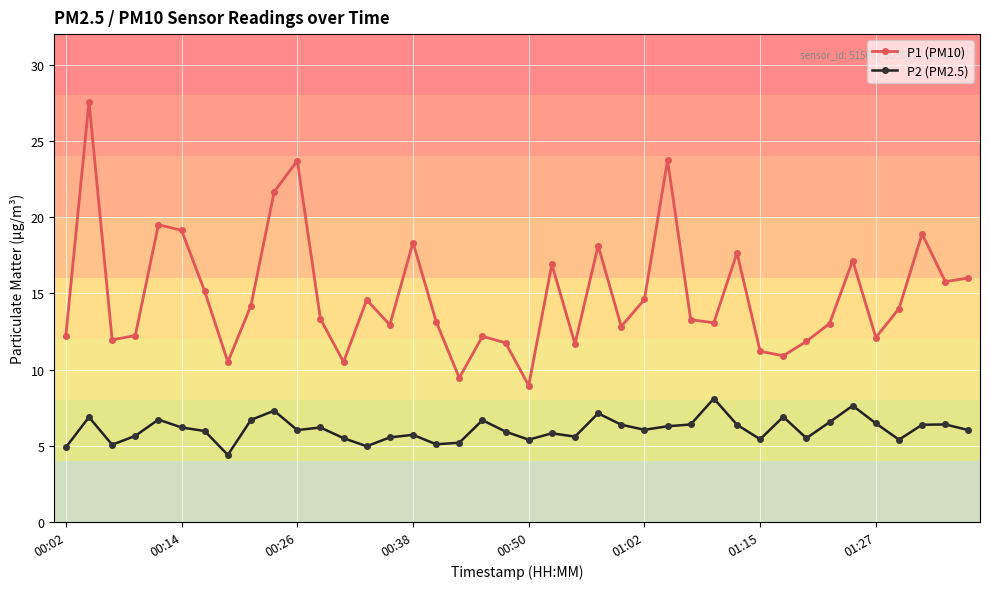

True or false: P2 (PM2.5) has more than 2 points higher than both neighbors.

True